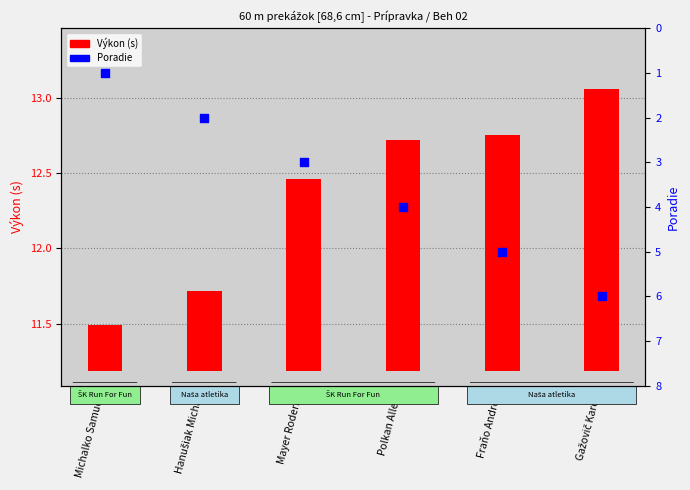

Which has a higher value, Michalko Samuel or Hanušiak Michal?

Hanušiak Michal